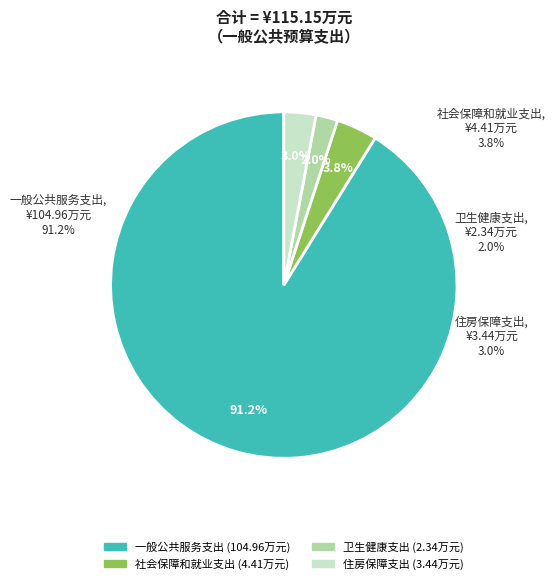

Between 住房保障支出 and 一般公共服务支出, which is larger?

一般公共服务支出